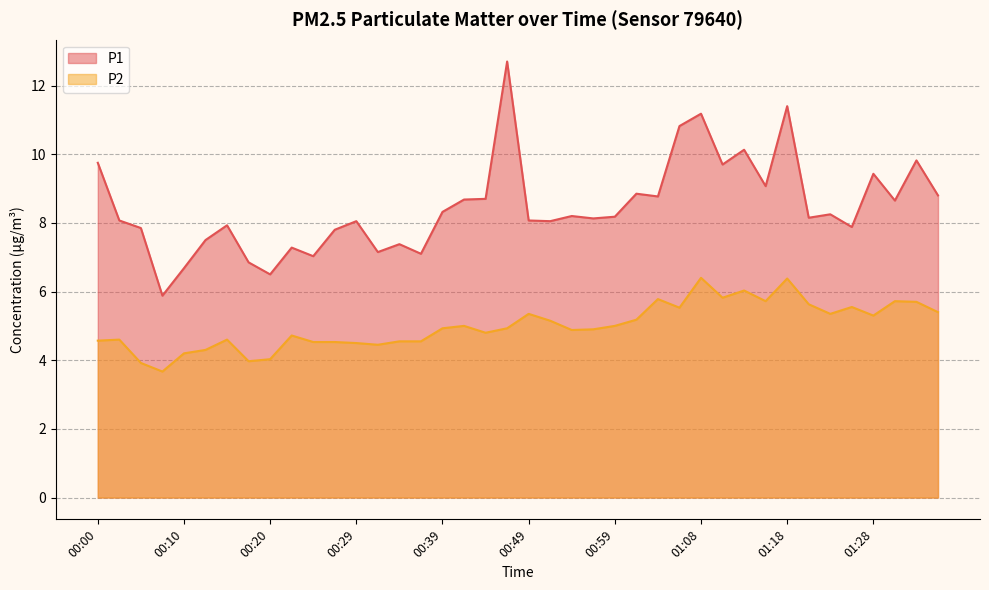

True or false: P2 and P1 intersect in this chart.

False